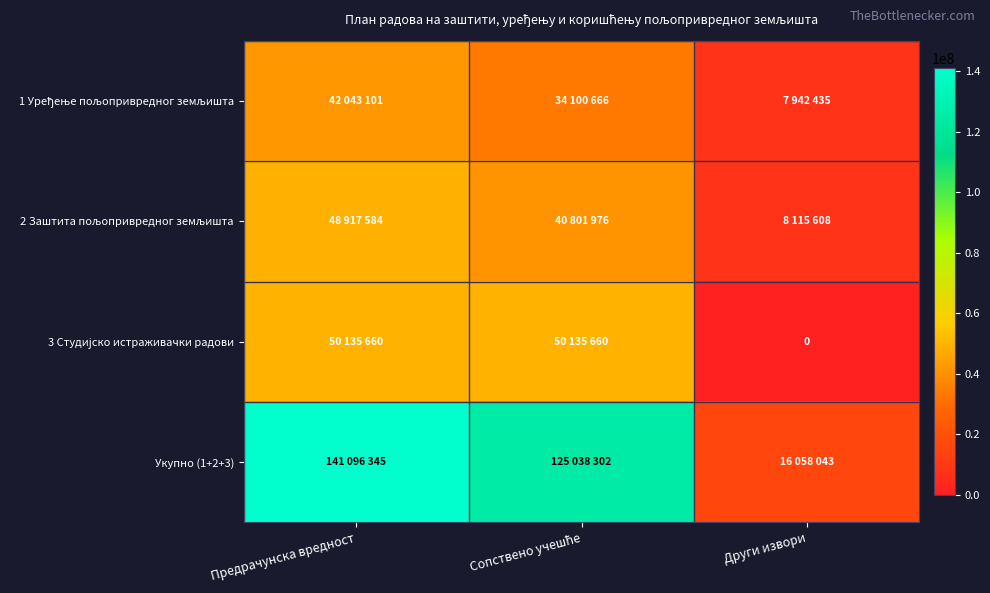

Is the value of 1 Уређење пољопривредног земљишта at Предрачунска вредност greater than the value of 3 Студијско истраживачки радови at Други извори?

Yes